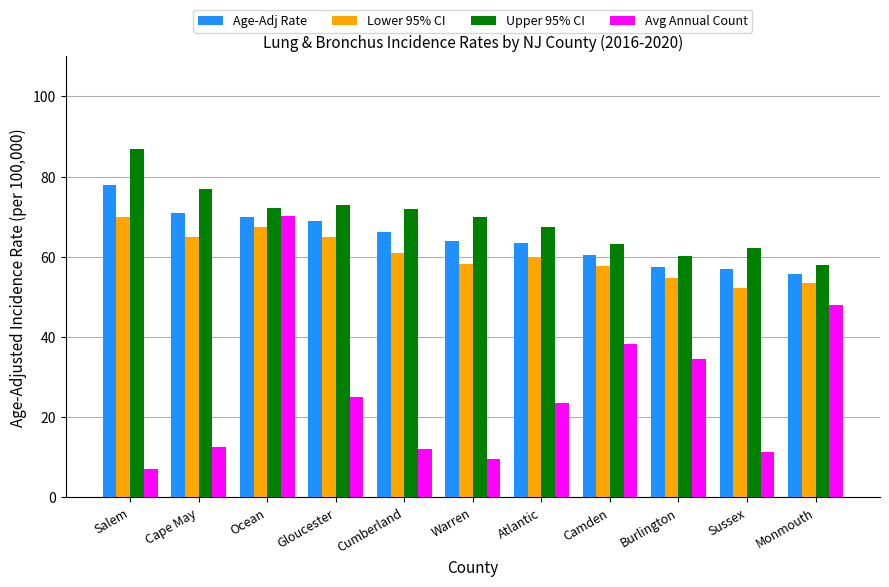

What is the difference between the second highest and second lowest values in the Lower 95% CI series?

14.1